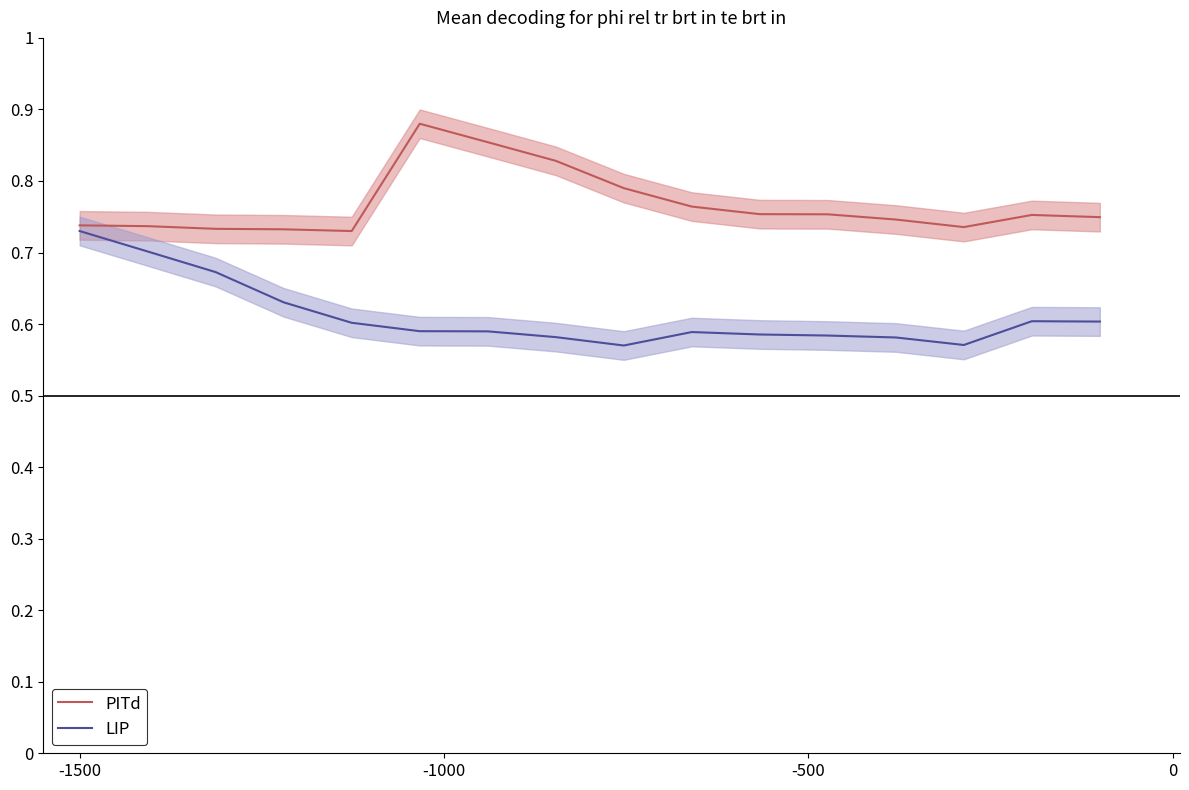

What is the sum of all PITd values?

12.3